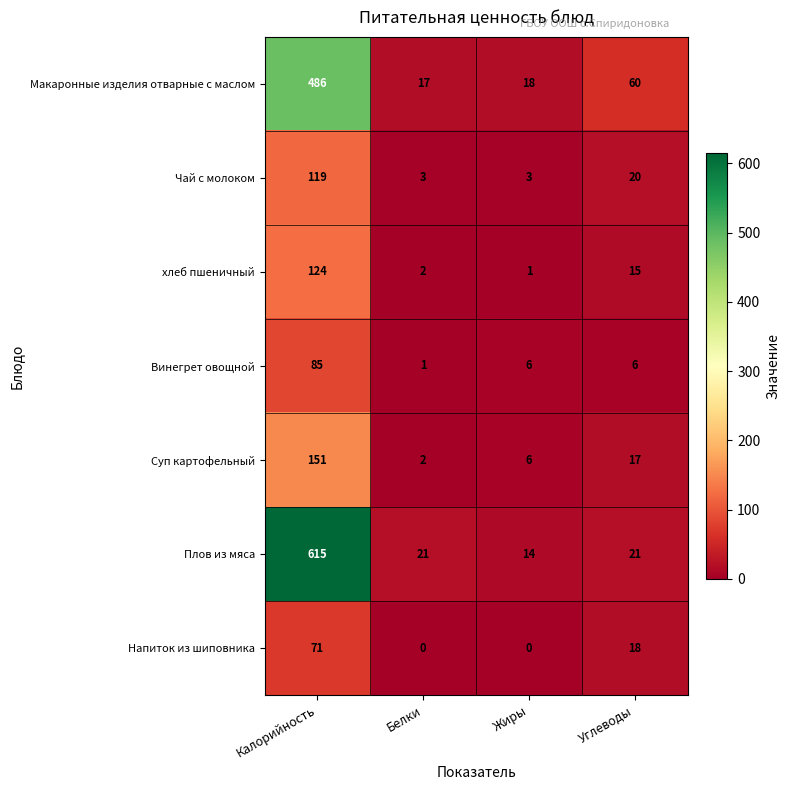

At which category is the sum across all series the highest?

Калорийность